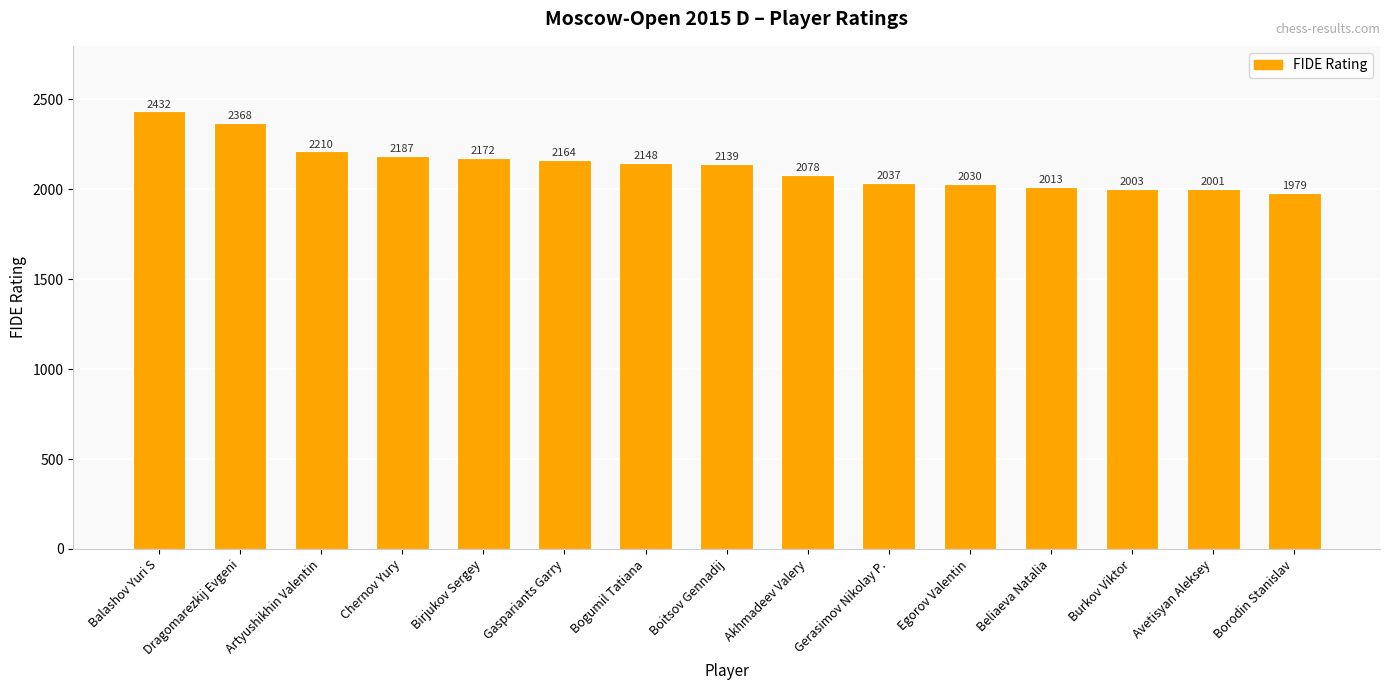

Rank the categories by value from highest to lowest.

Balashov Yuri S, Dragomarezkij Evgeni, Artyushikhin Valentin, Chernov Yury, Birjukov Sergey, Gaspariants Garry, Bogumil Tatiana, Boitsov Gennadij, Akhmadeev Valery, Gerasimov Nikolay P., Egorov Valentin, Beliaeva Natalia, Burkov Viktor, Avetisyan Aleksey, Borodin Stanislav